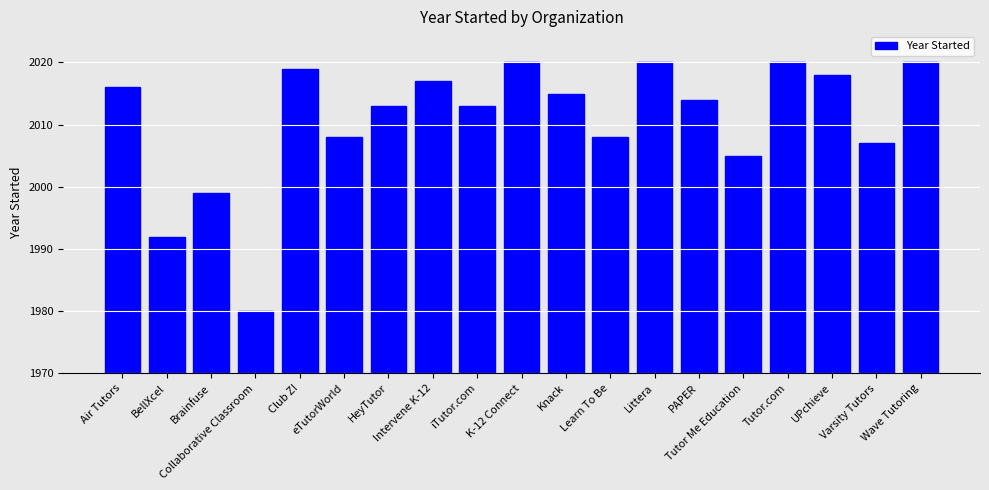

What is the sum of all values?

38204